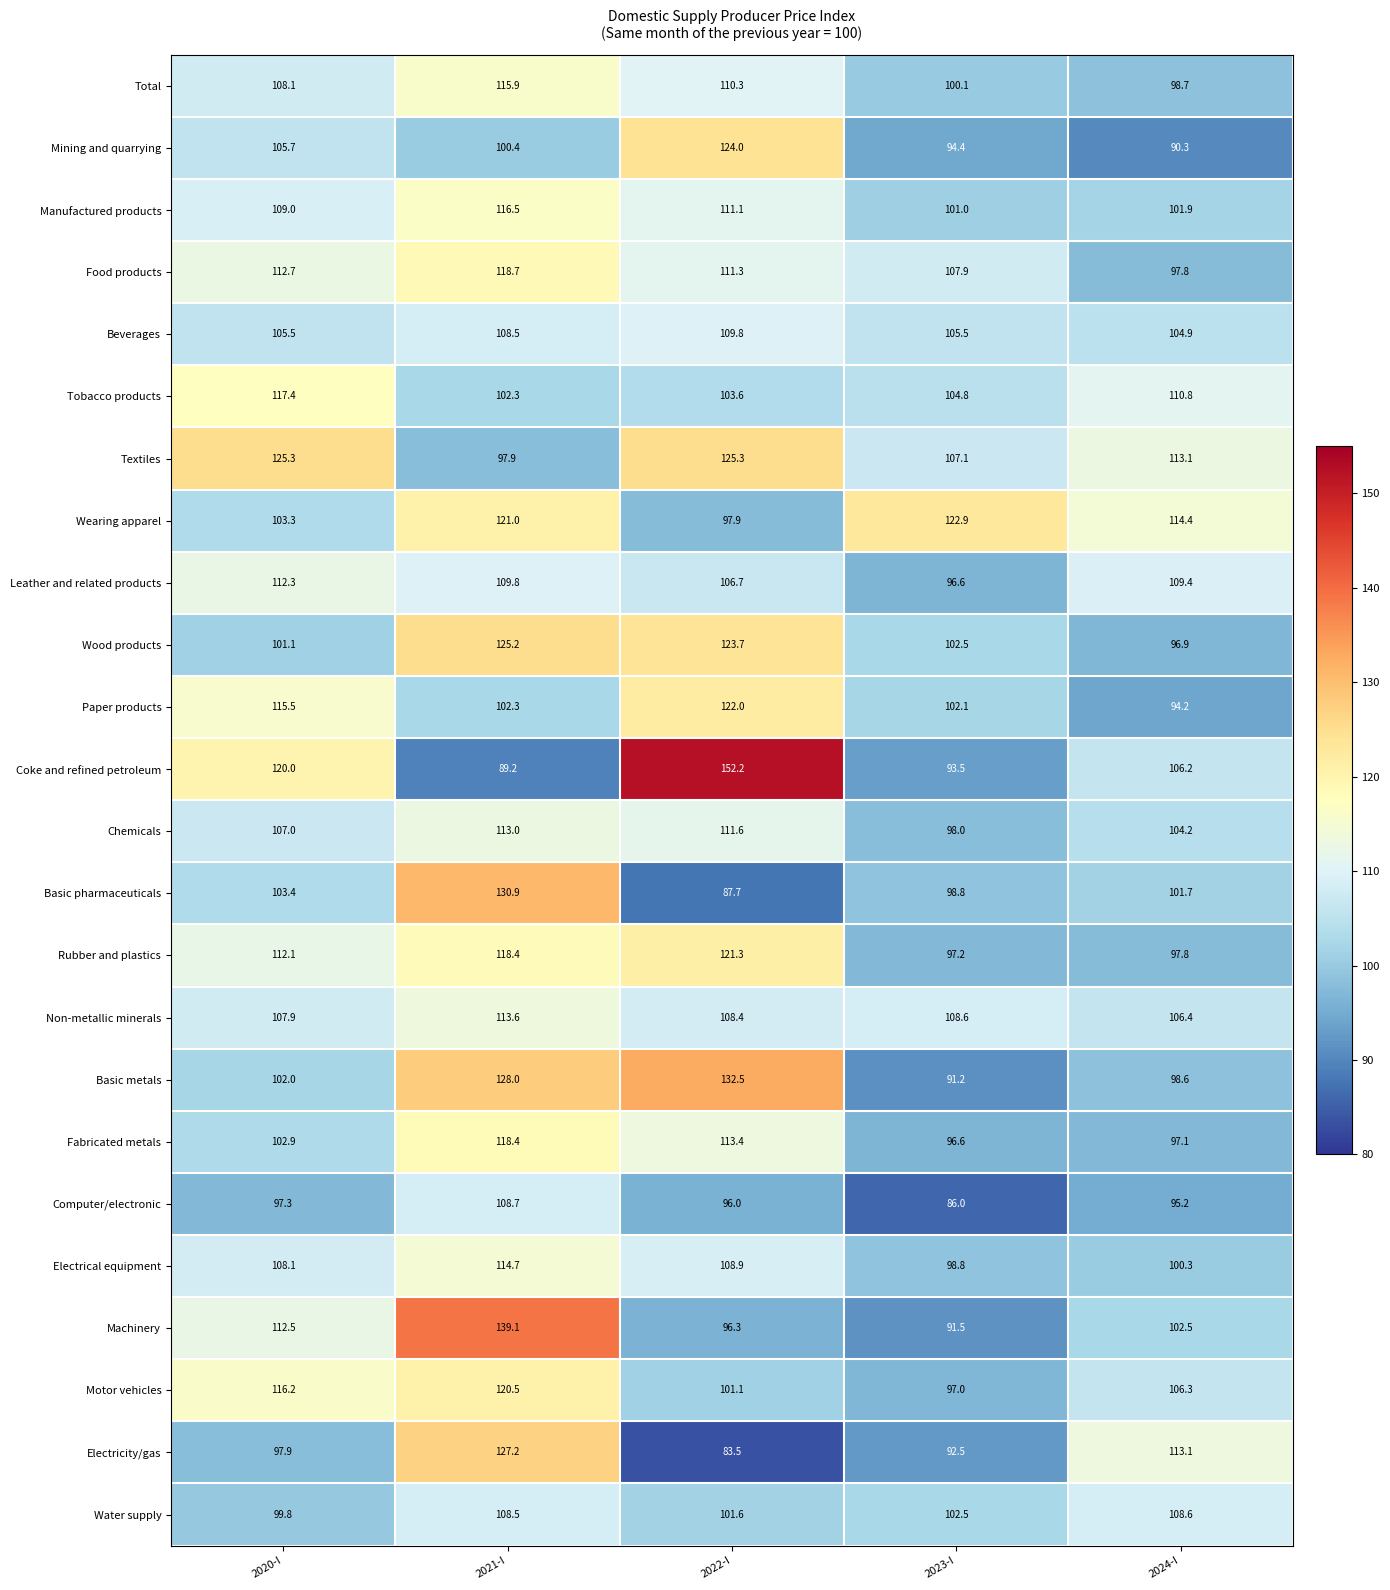

True or false: Motor vehicles has a value of 168.0 at 2022-I.

False